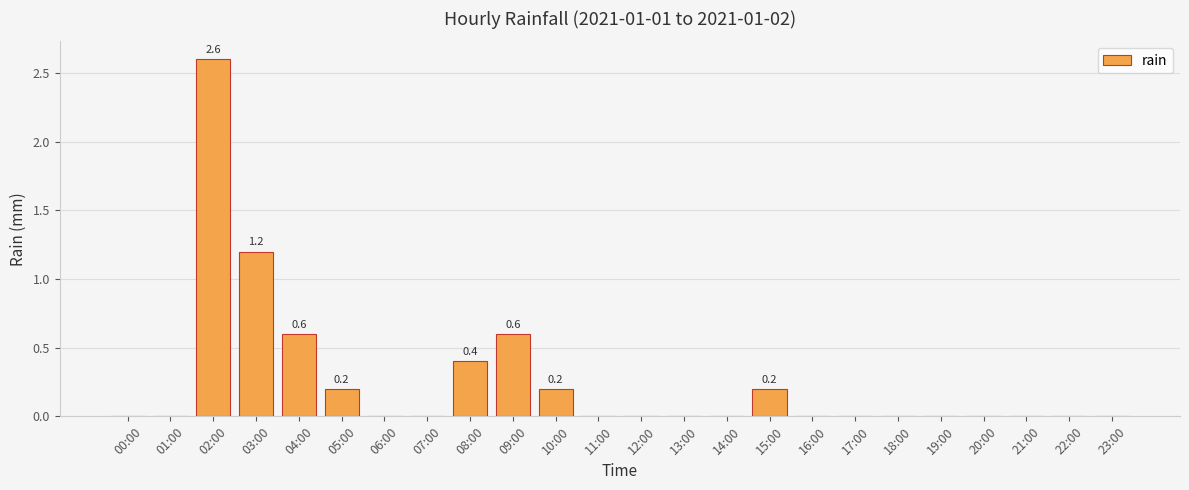

Are the bars horizontal?

No